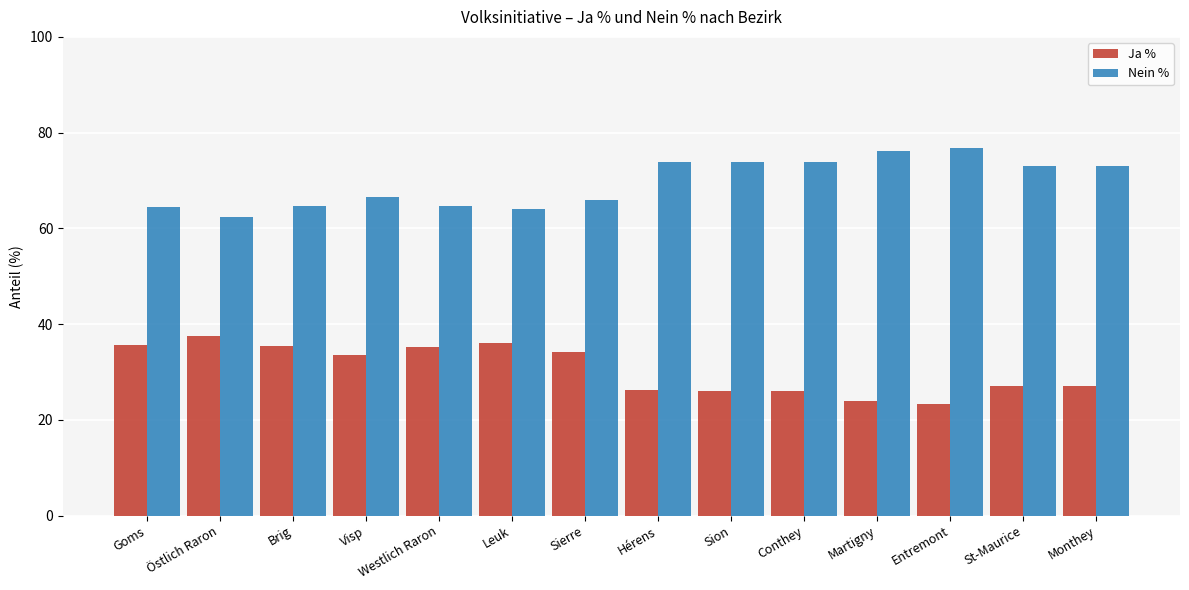

How many values in the Nein % series are below 72?

7